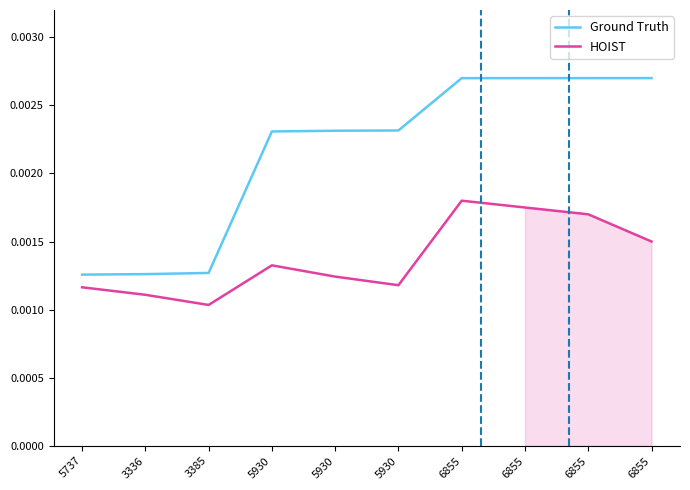

Rank the series by their average value, from highest to lowest.

Ground Truth, HOIST